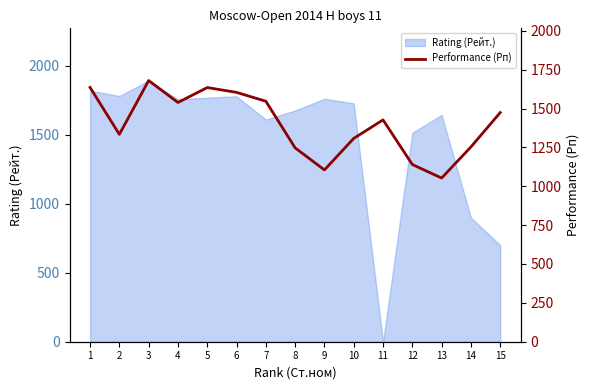

What is the sum of all values?

20982